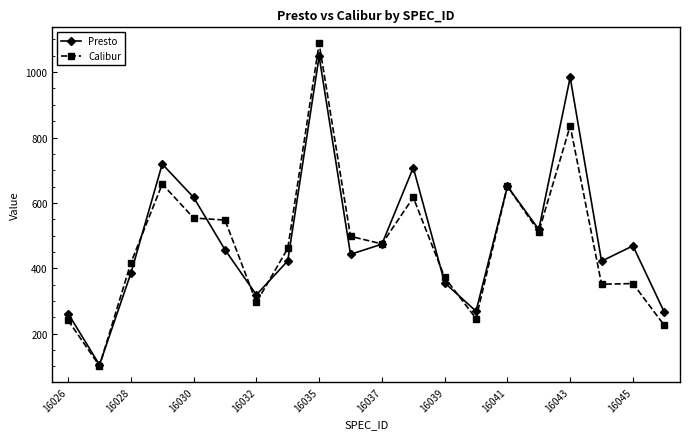

What is the minimum value for Presto?

105.0